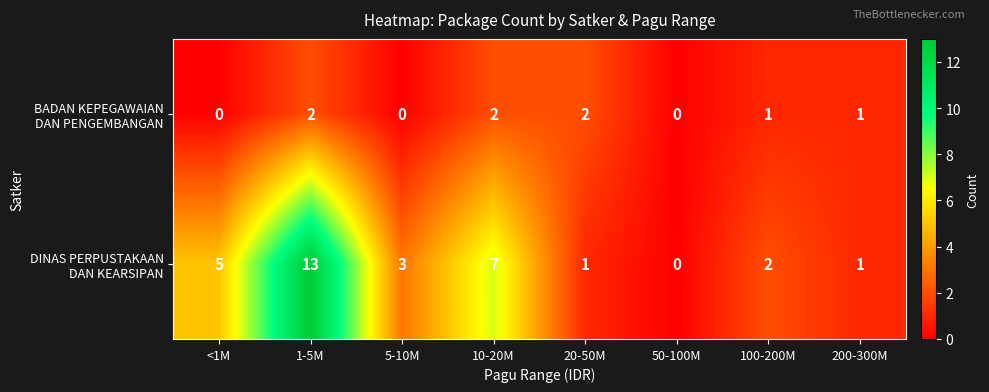

What is the total value across all series at 10-20M?

9